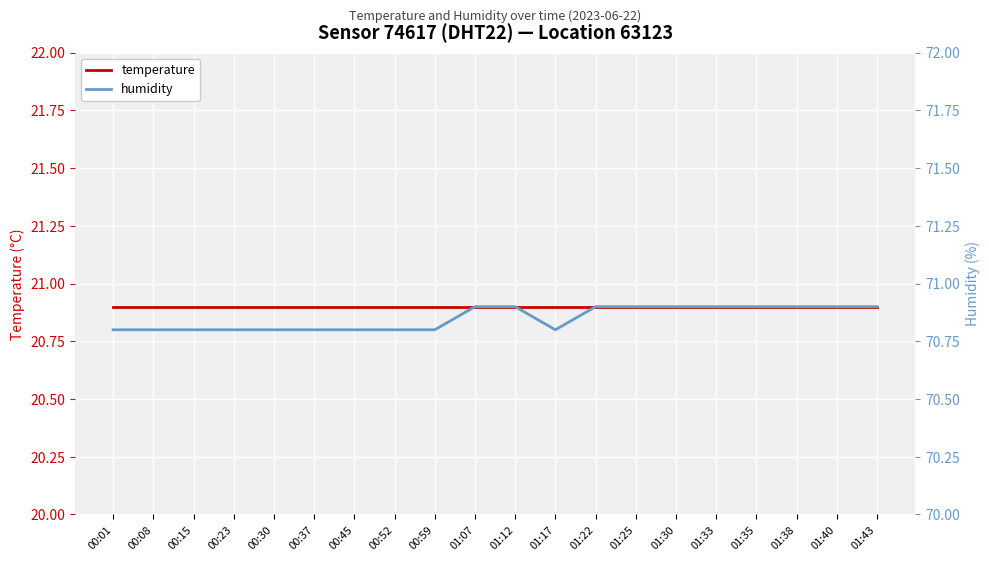

Reading left to right, what are all the values shown in this chart?

temperature: 20.9	20.9	20.9	20.9	20.9	20.9	20.9	20.9	20.9	20.9	20.9	20.9	20.9	20.9	20.9	20.9	20.9	20.9	20.9	20.9
humidity: 70.8	70.8	70.8	70.8	70.8	70.8	70.8	70.8	70.8	70.9	70.9	70.8	70.9	70.9	70.9	70.9	70.9	70.9	70.9	70.9